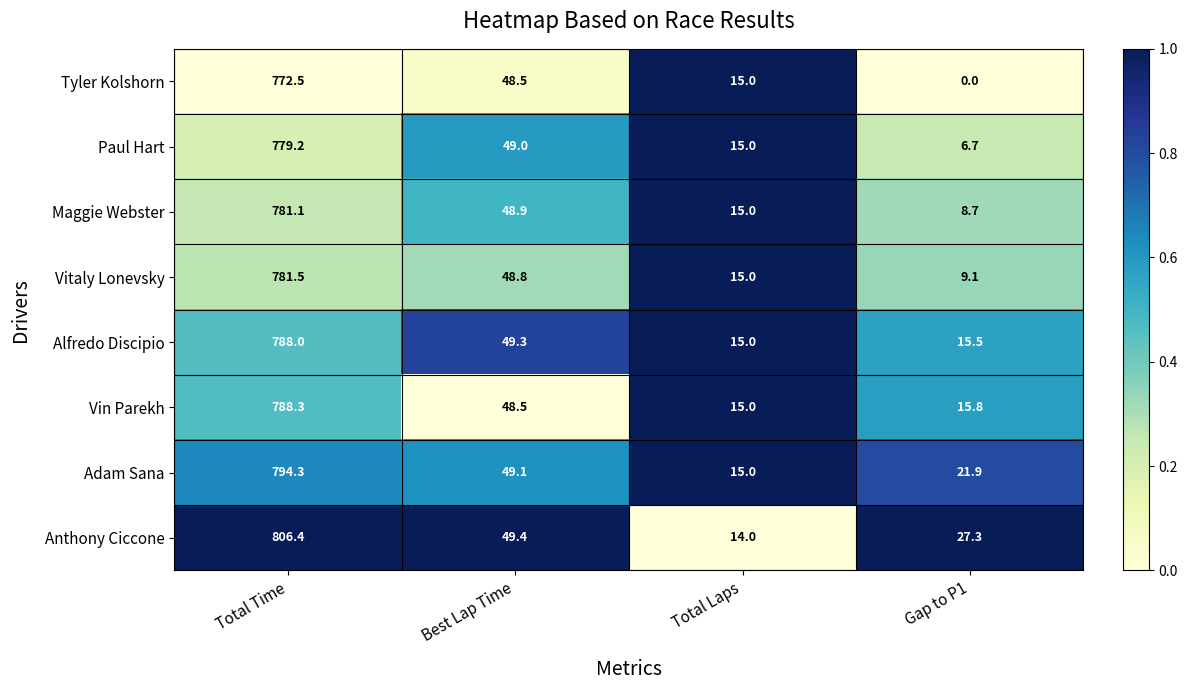

Which series changed the most between Total Time and Best Lap Time?

Anthony Ciccone